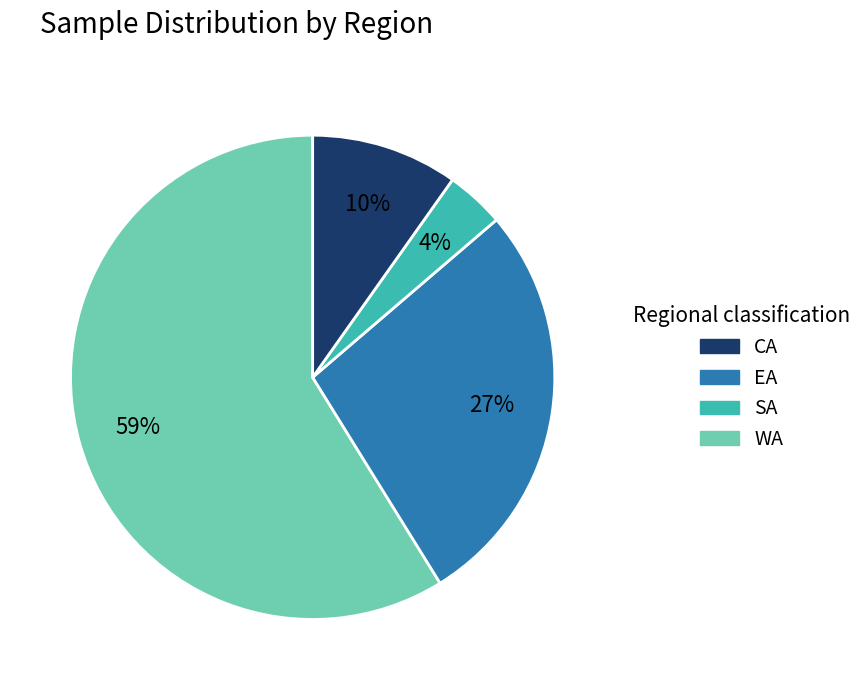

To the nearest percent, what is the difference between the largest and smallest slice percentages?

55%